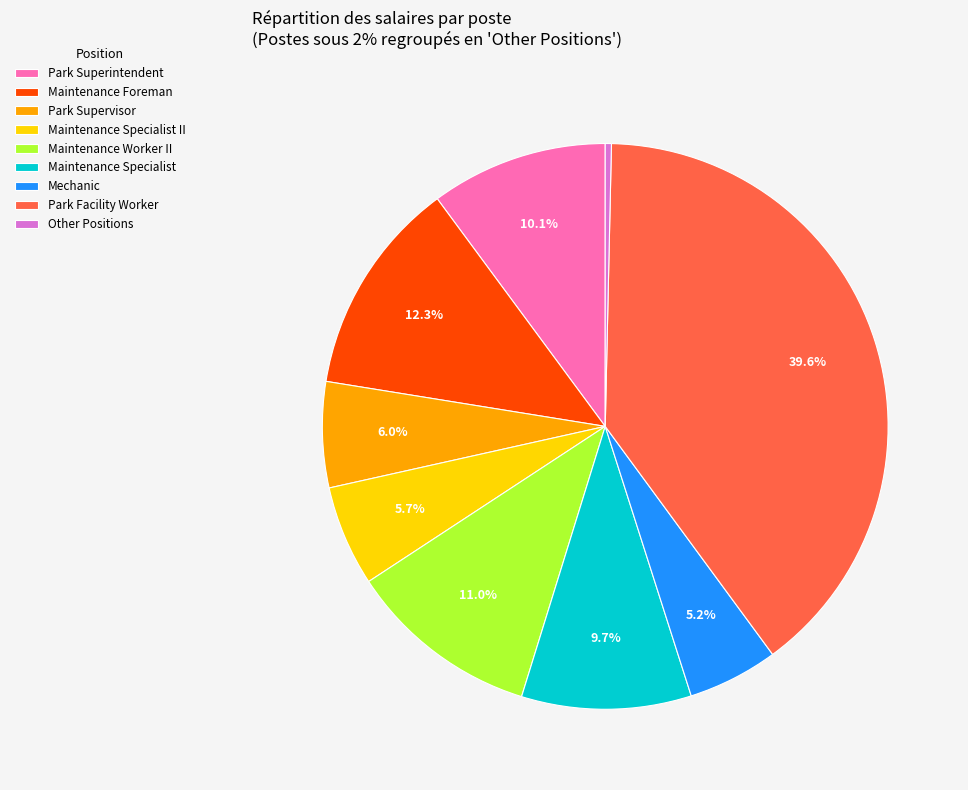

Does Maintenance Specialist II represent more than half of the total?

No